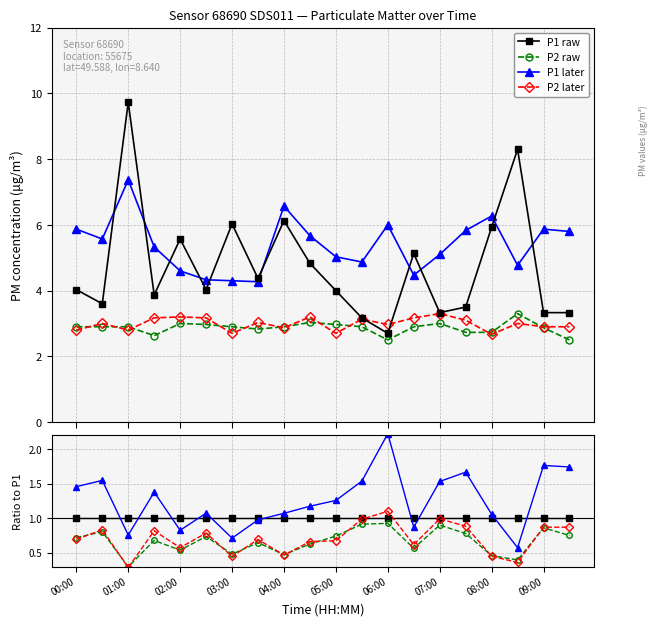

Is it true that P2 later equals 0.4 at 15?

False